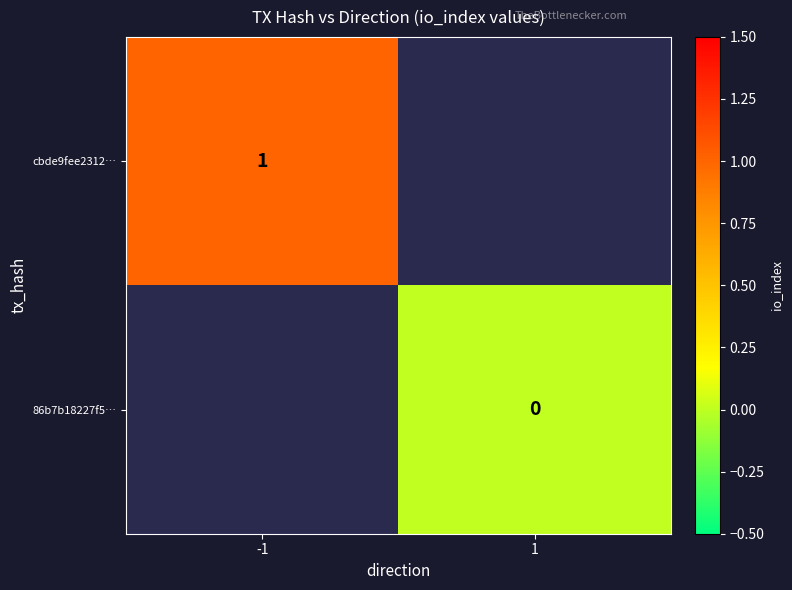

Count the number of categories in the chart.

2